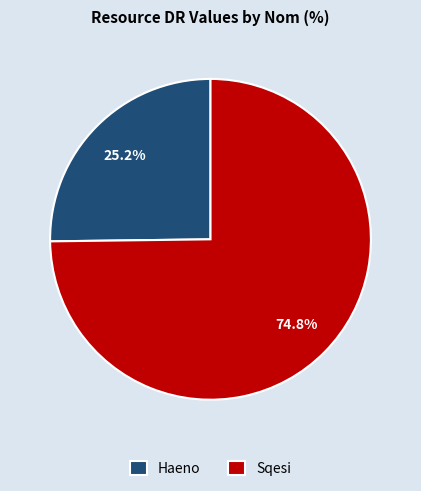

Combined, what portion of the pie is Haeno and Sqesi?

100.0%